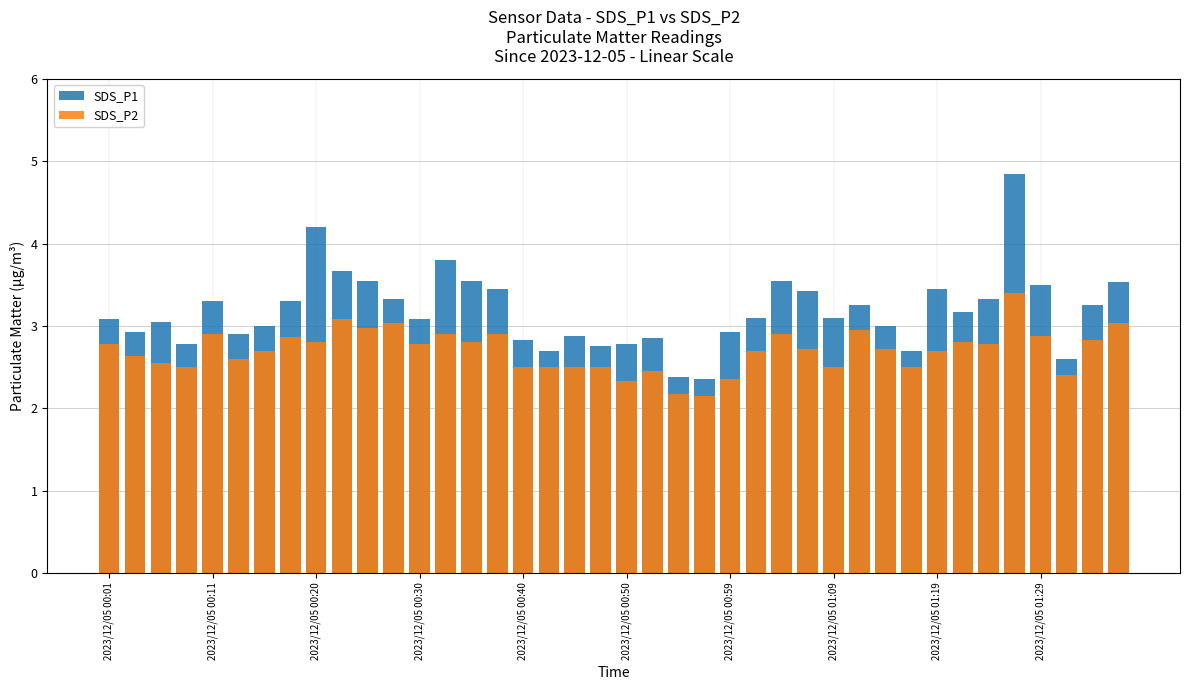

What is the sum of the SDS_P2 values at 36 and 25?

5.6